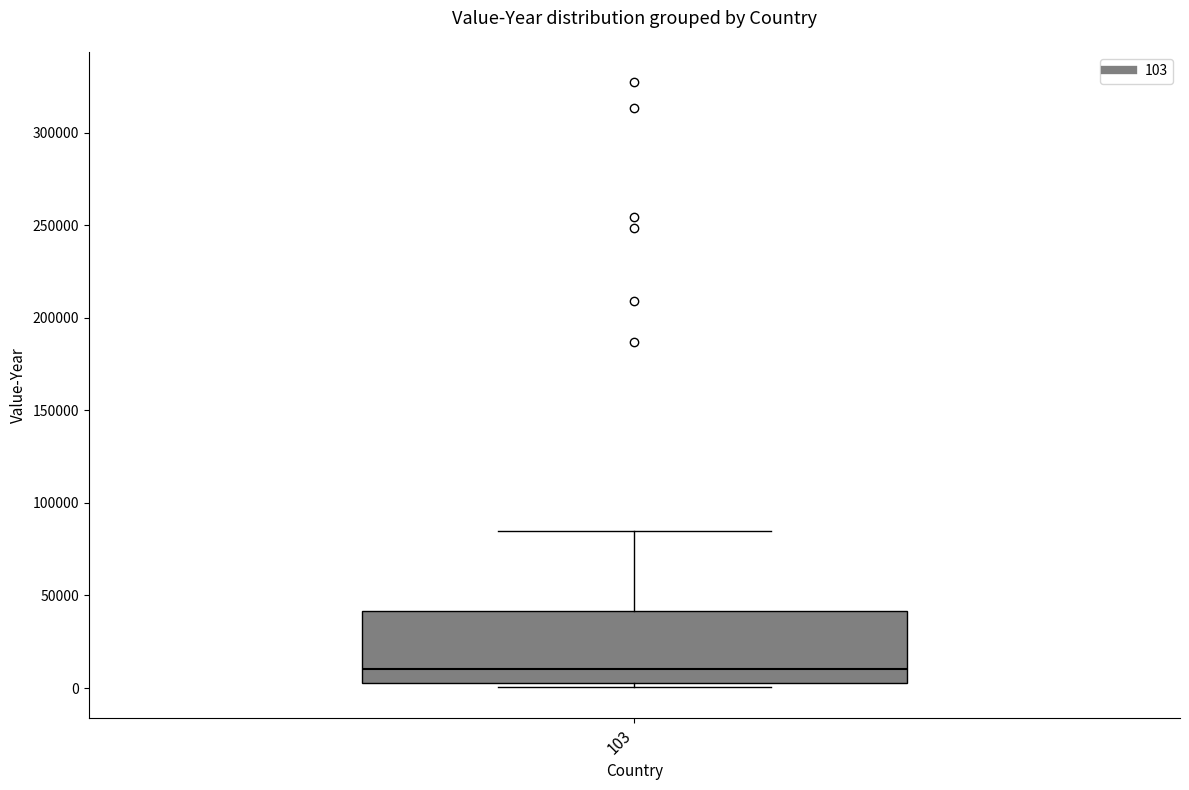

Transcribe this box plot: give where the median line is, the range the box spans, and where the two whiskers end, as read against the y-axis. The values are not printed on the chart, so give them approximately, as read against the axis.

median 10000, box 5000 to 40000, whiskers 0 to 85000